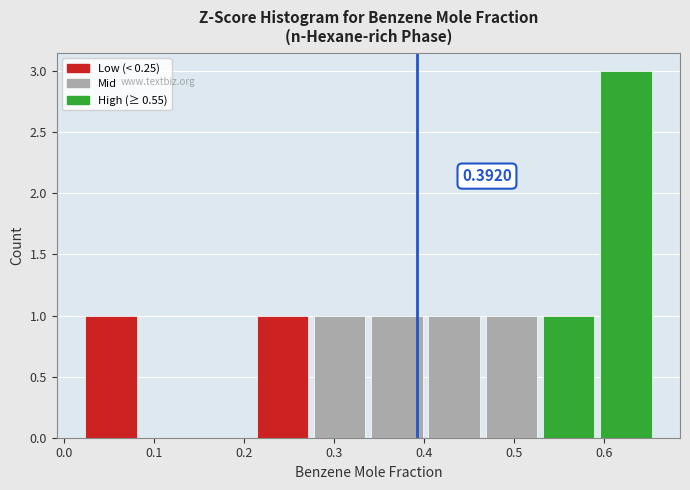

Which range on the x-axis has the tallest bar?

0.60 to 0.66